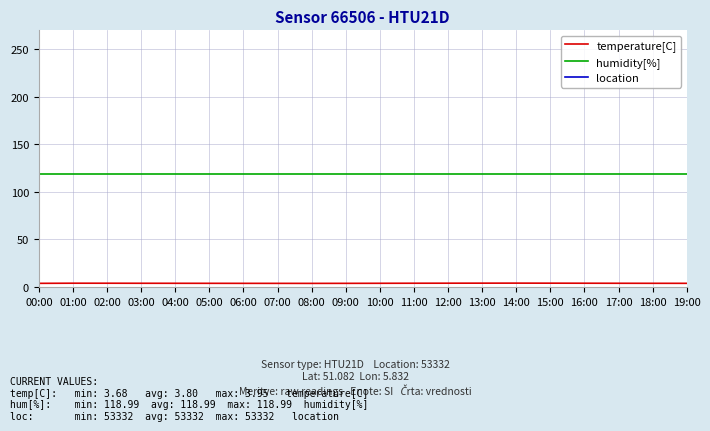

True or false: humidity[%] has more than 0 points higher than both neighbors.

False